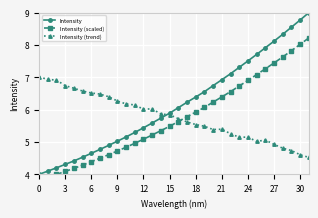

What is the lowest value of the Intensity series?

4.0